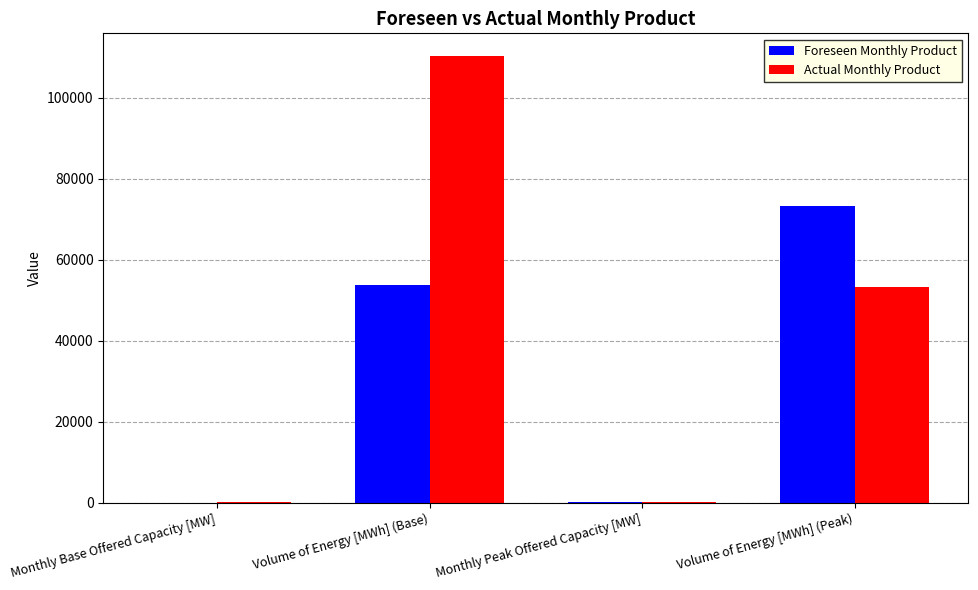

Are the bars grouped side by side (vs. stacked)?

Yes